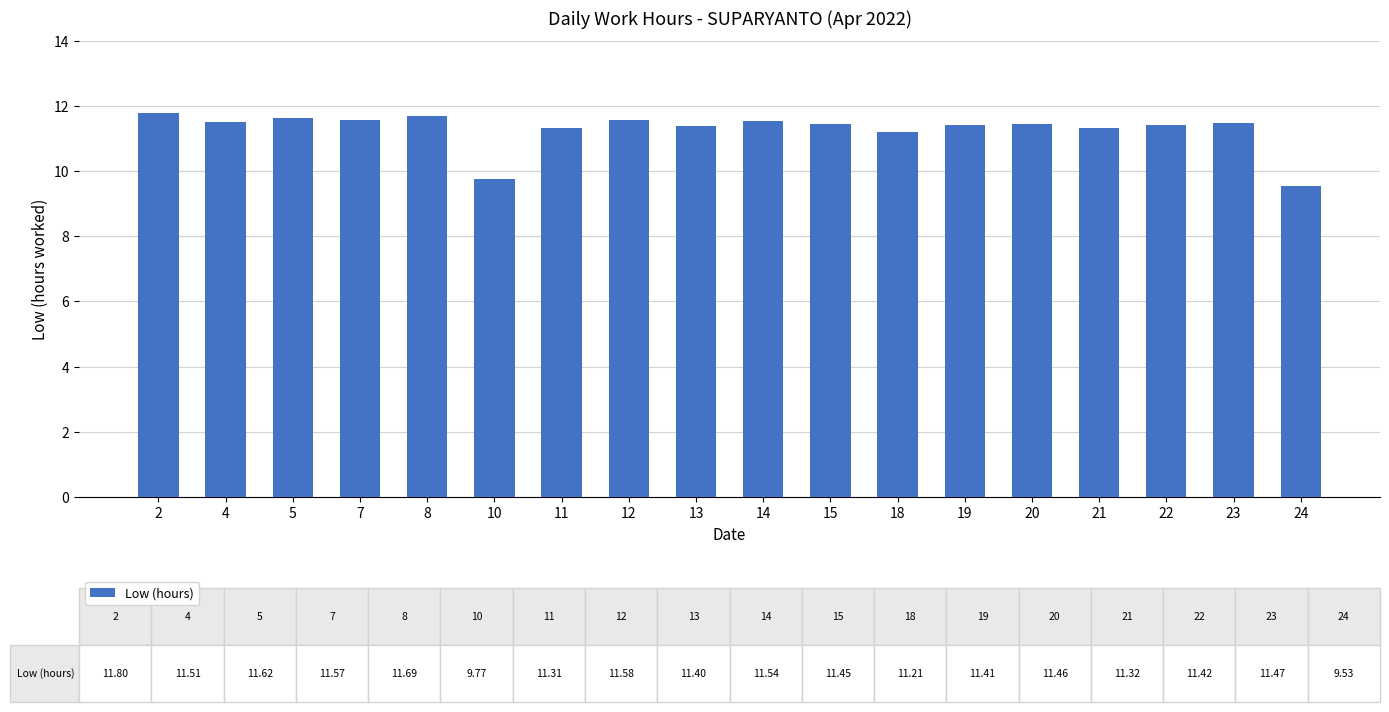

What is the smallest value displayed?

9.5